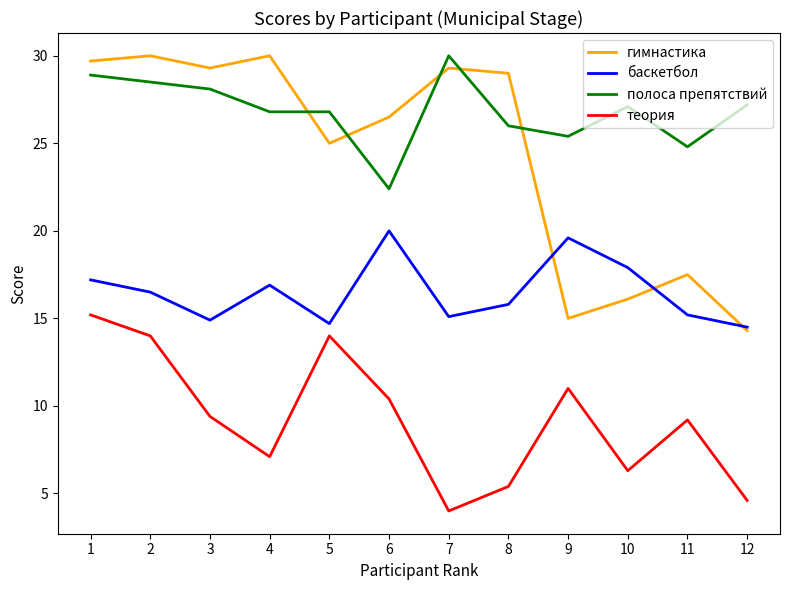

Where does the полоса препятствий series first go above 27?

1